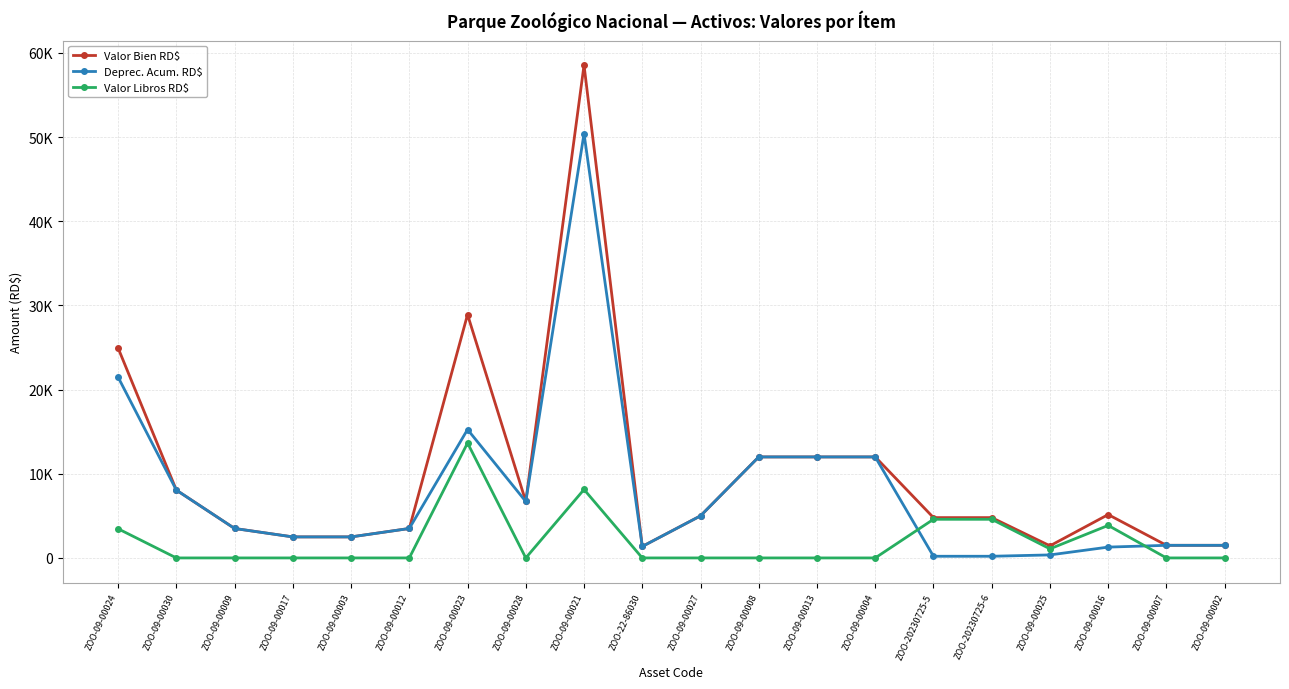

Does the chart have visible grid lines?

Yes